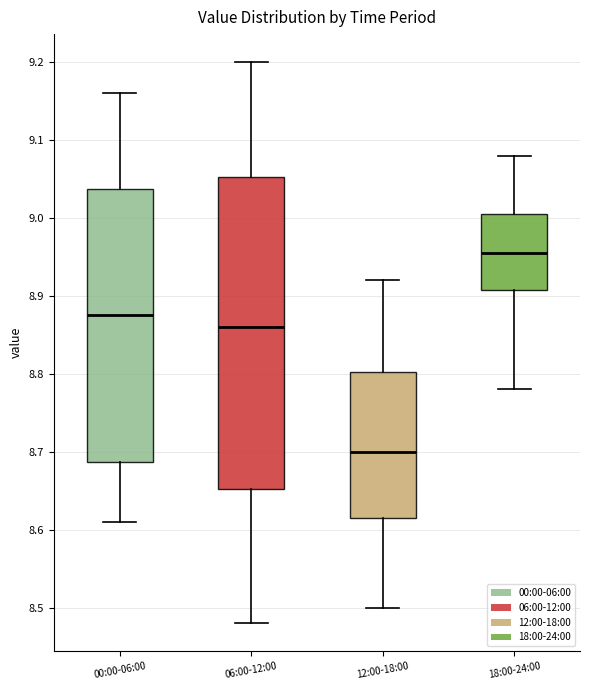

Reading left to right, transcribe this box plot: for each box, give where its median line is, the range the box spans, and where its two whiskers end, as read against the y-axis. The values are not printed on the chart, so give them approximately, as read against the axis.

00:00-06:00: median 8.88, box 8.69 to 9.04, whiskers 8.61 to 9.16
06:00-12:00: median 8.86, box 8.65 to 9.05, whiskers 8.48 to 9.20
12:00-18:00: median 8.70, box 8.62 to 8.80, whiskers 8.50 to 8.92
18:00-24:00: median 8.96, box 8.91 to 9.01, whiskers 8.78 to 9.08